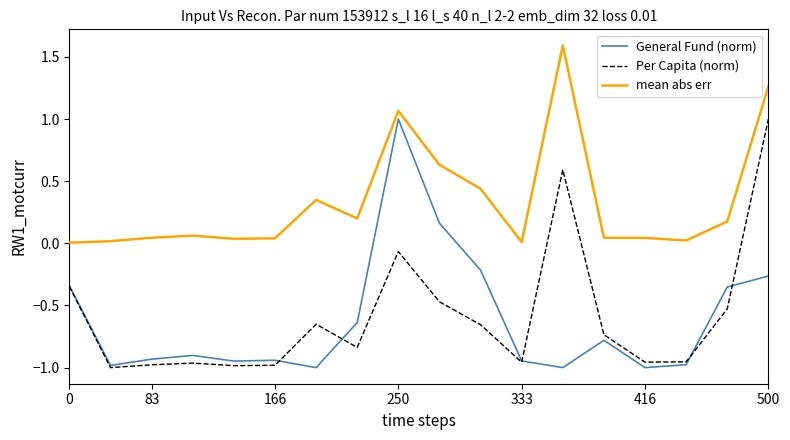

True or false: General Fund (norm) and mean abs err cross at least once.

False